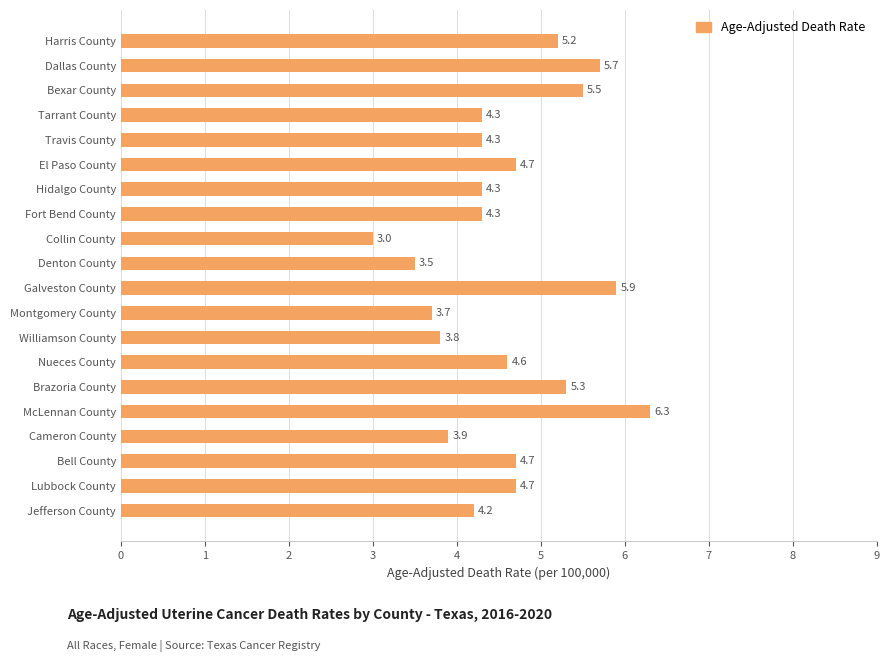

What is the label of the 16th bar from the top?

McLennan County